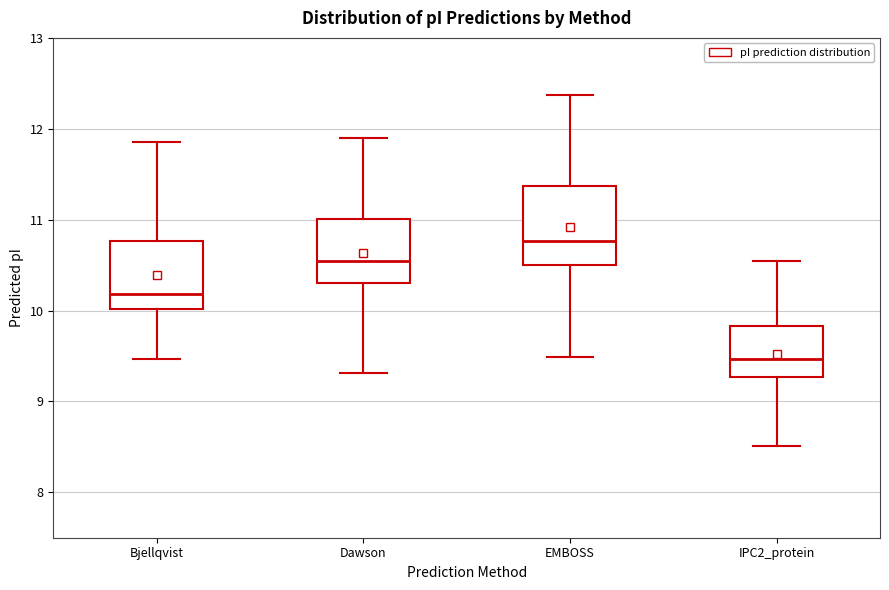

Comparing the boxes themselves (not the whiskers), which one is the tallest?

EMBOSS